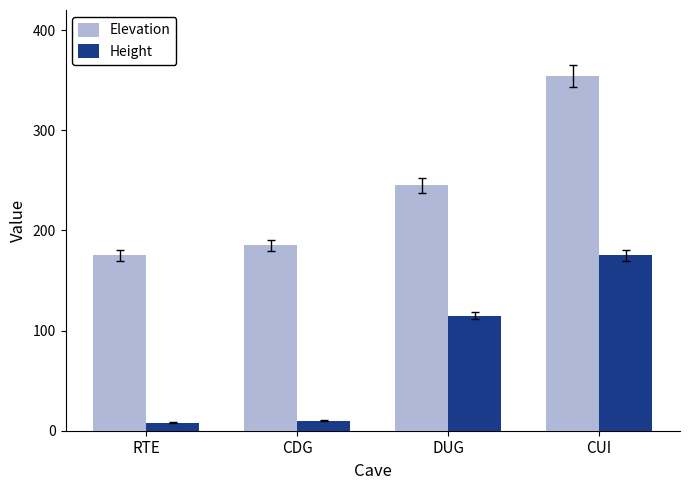

What is the sum of all Height values?

308